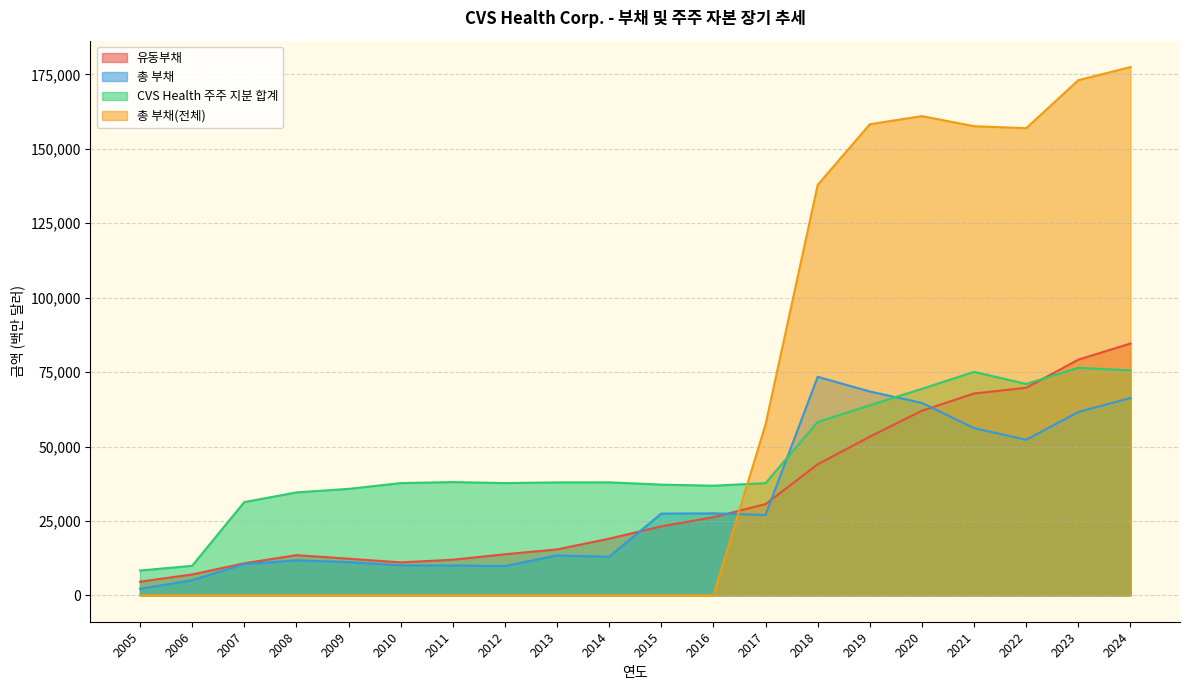

What is the difference between the second highest and second lowest values in the CVS Health 주주 지분 합계 series?

65642